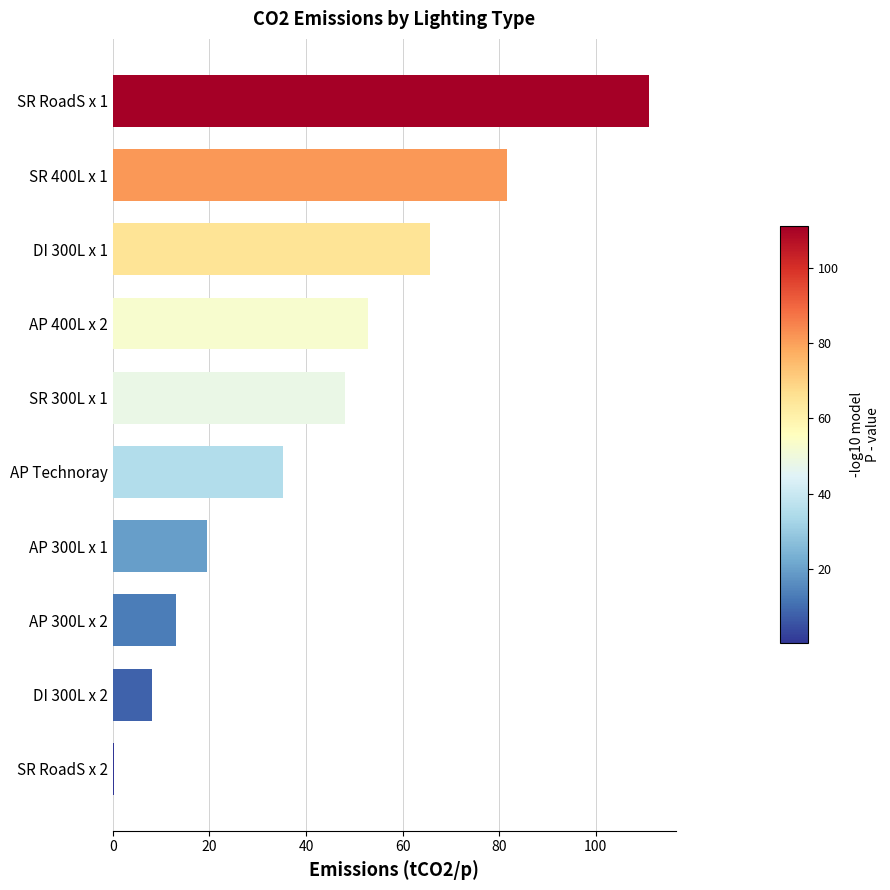

What is the sum of the values at AP Technoray and SR 400L x 1?

116.8